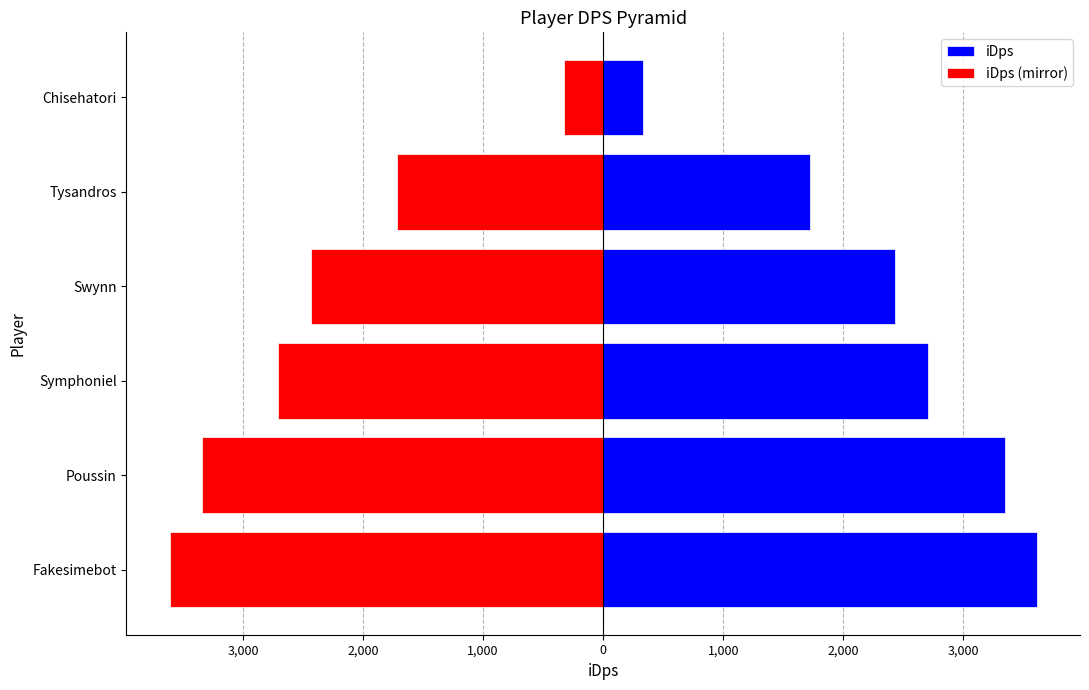

Which series has the largest range (max minus min)?

iDps